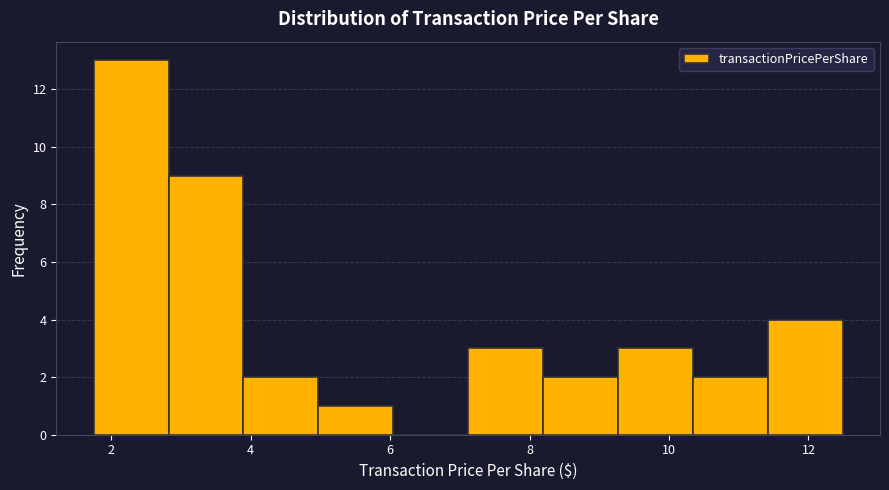

Which range on the x-axis has the tallest bar?

1.8 to 2.8